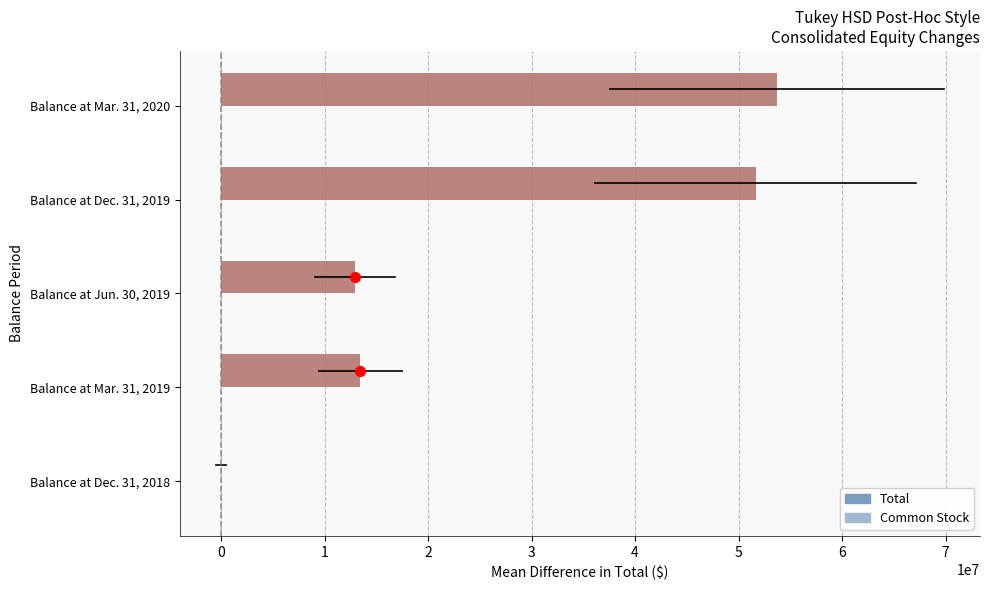

What is the maximum value shown in the chart?

53702915